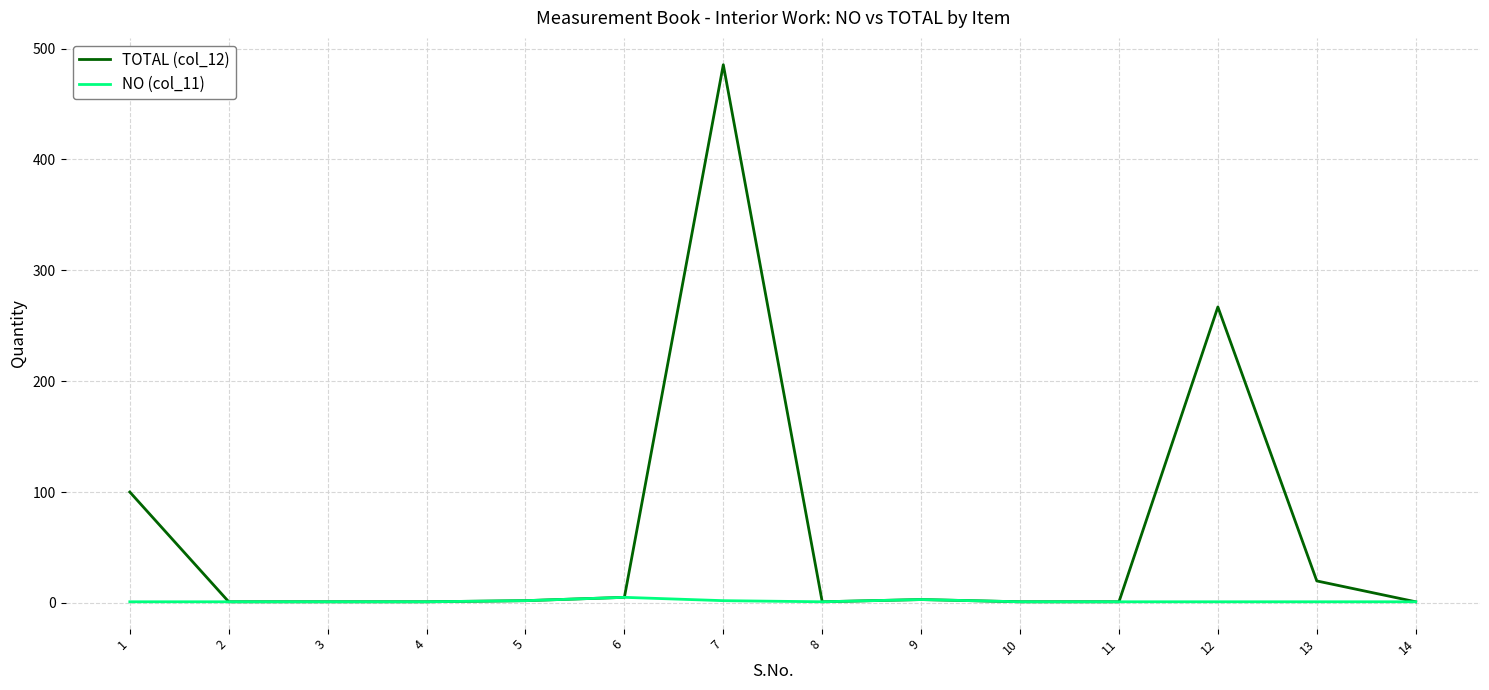

What is the average value of the NO (col_11) series?

1.6